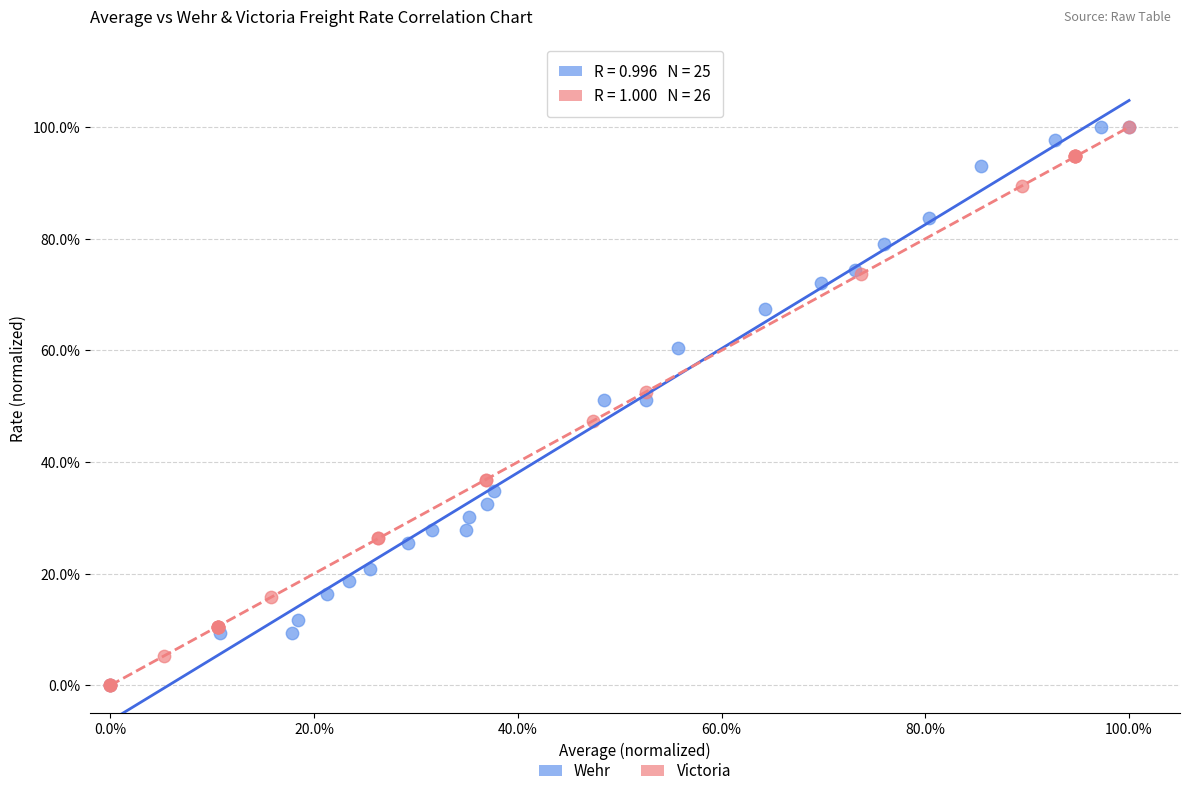

What are all the series names shown in the legend?

Wehr, Victoria